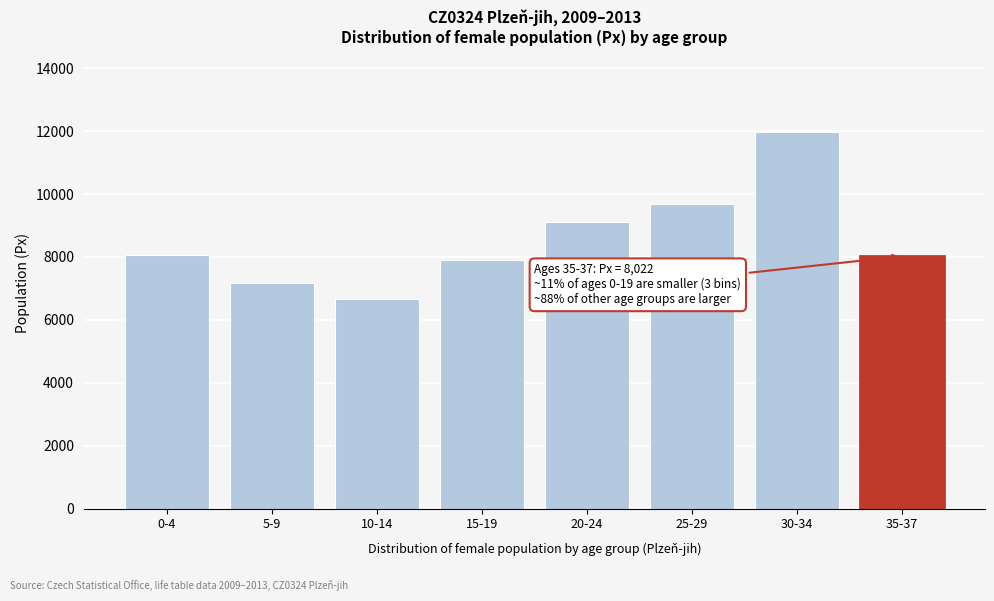

What is the difference between the maximum and minimum values?

5301